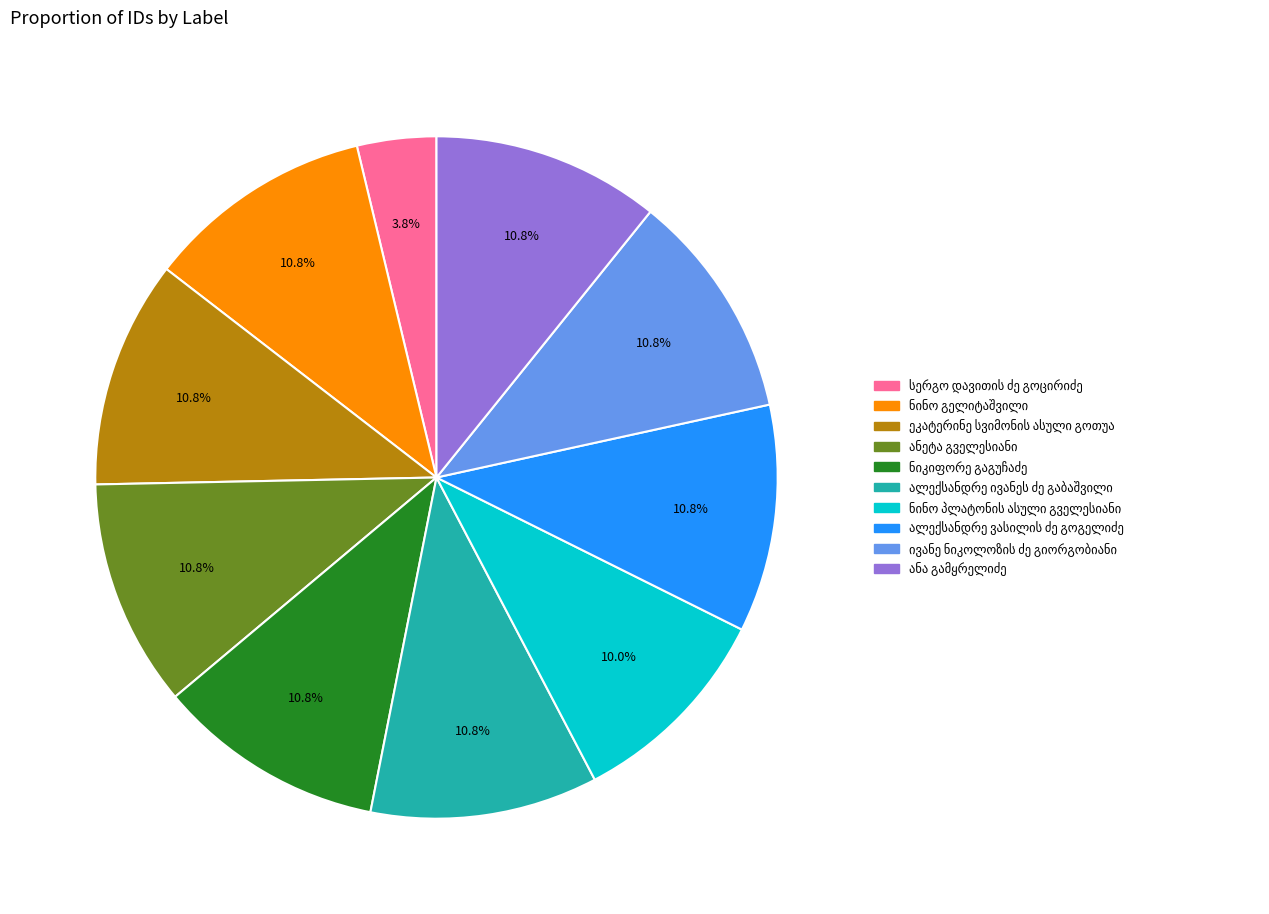

Does any single category account for the majority?

No